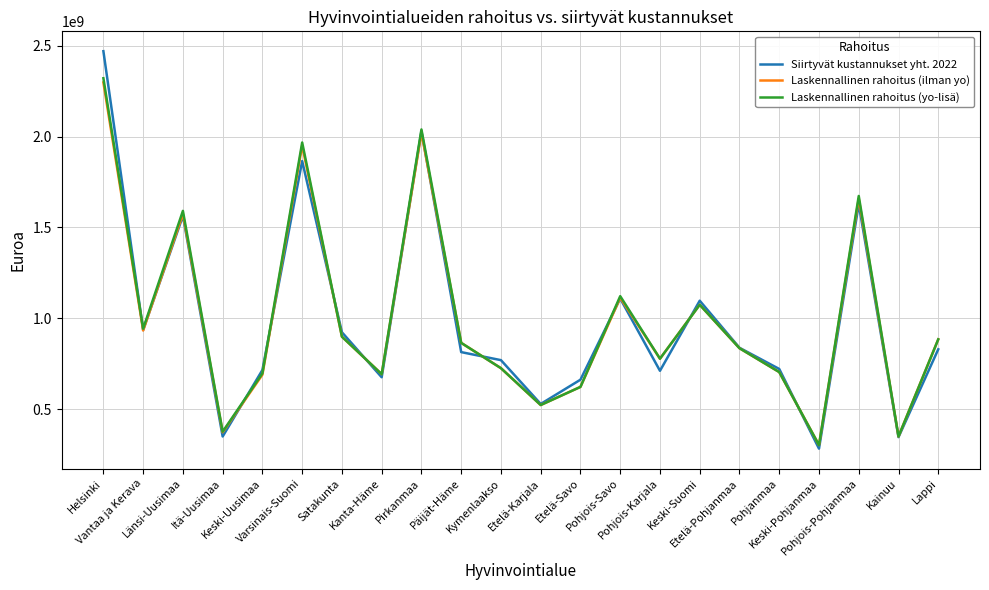

The value of Siirtyvät kustannukset yht. 2022 at Etelä-Pohjanmaa is 838830818.2. True or false?

True